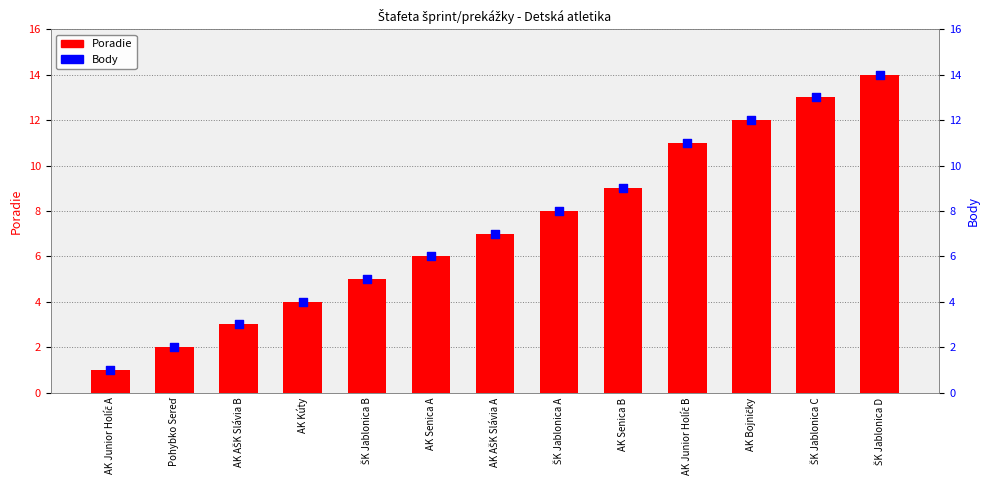

What are all the series names shown in the legend?

Poradie, Body